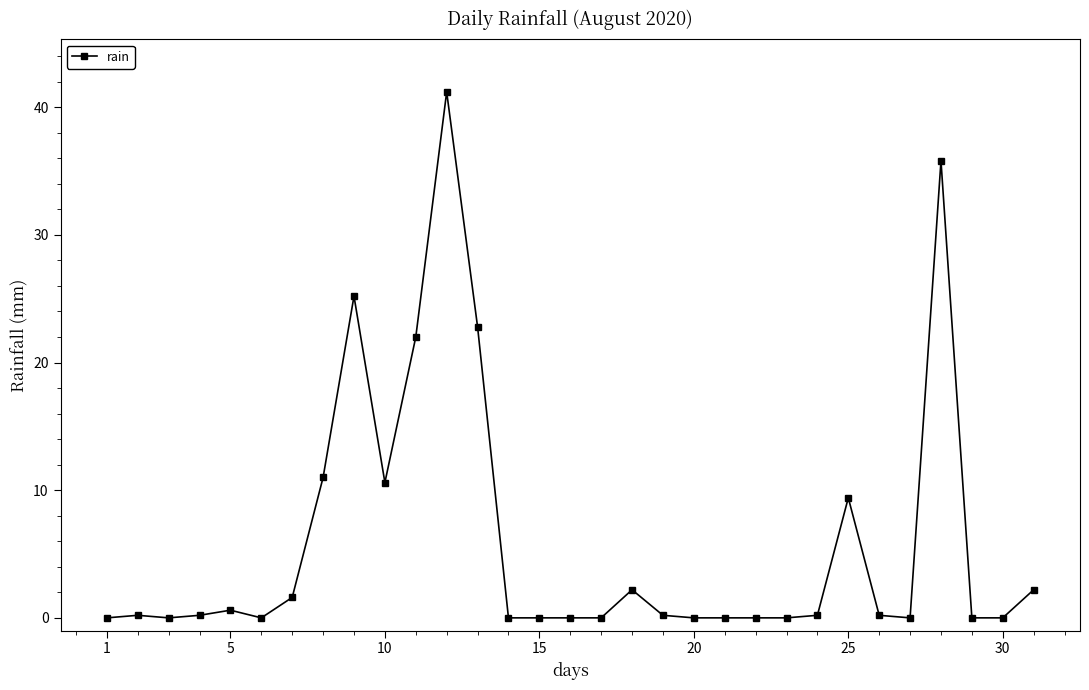

What is the maximum value shown in the chart?

41.2